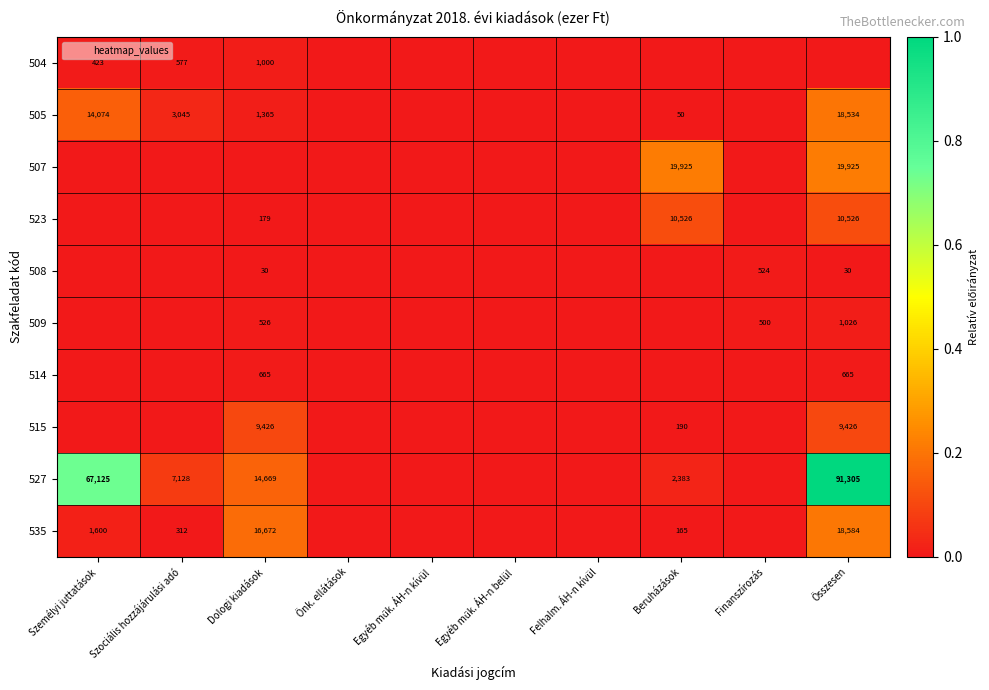

Which label corresponds to the largest value in the chart?

Összesen